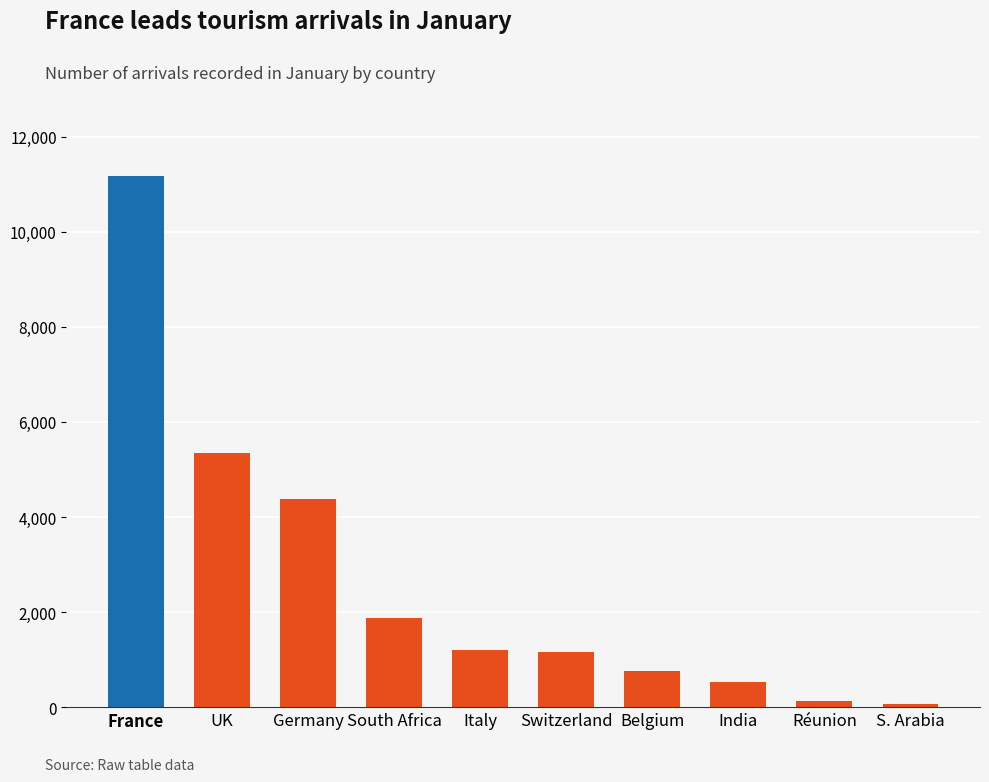

The value at France is 16640. True or false?

False